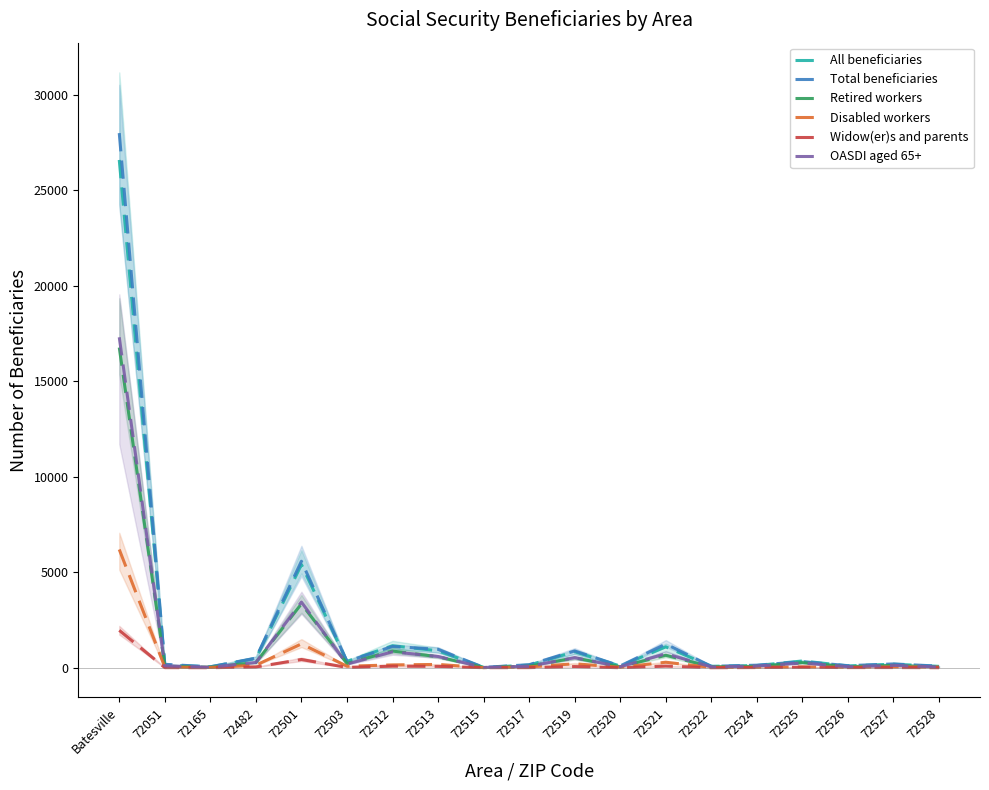

Which series has the largest range (max minus min)?

Total beneficiaries